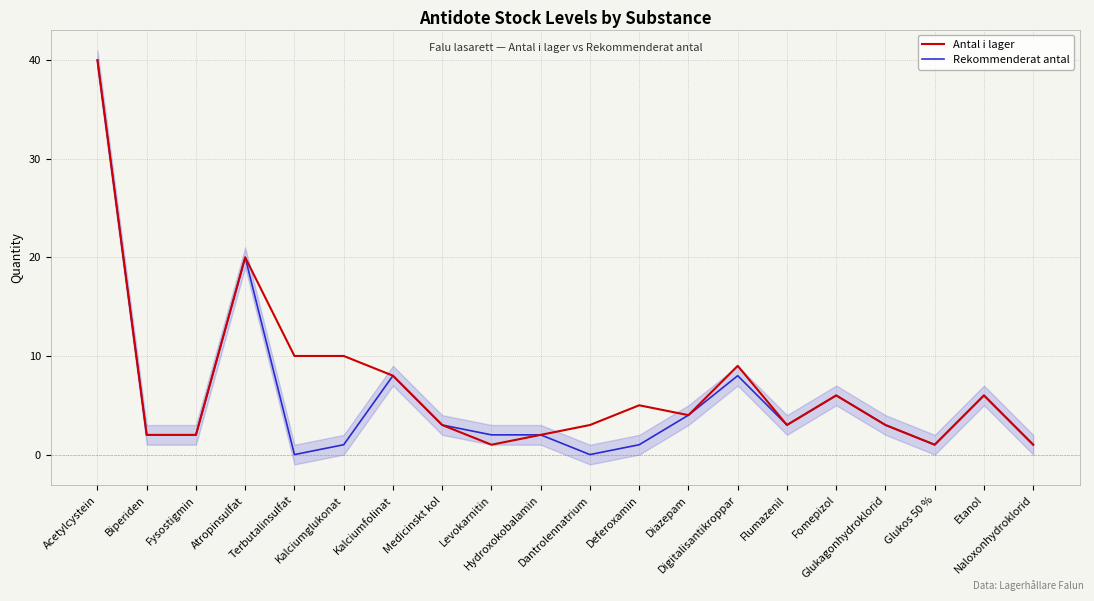

Reading left to right, list all the values displayed in this chart.

Antal i lager: 40	2	2	20	10	10	8	3	1	2	3	5	4	9	3	6	3	1	6	1
Rekommenderat antal: 40	2	2	20	0	1	8	3	2	2	0	1	4	8	3	6	3	1	6	1